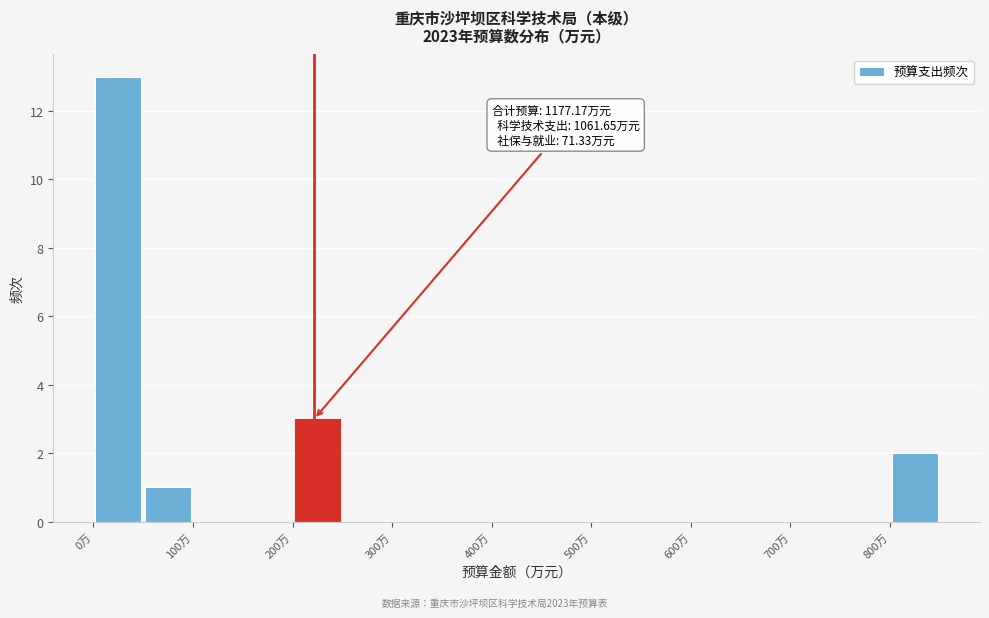

Over which range of the x-axis is the bar tallest?

0 to 50